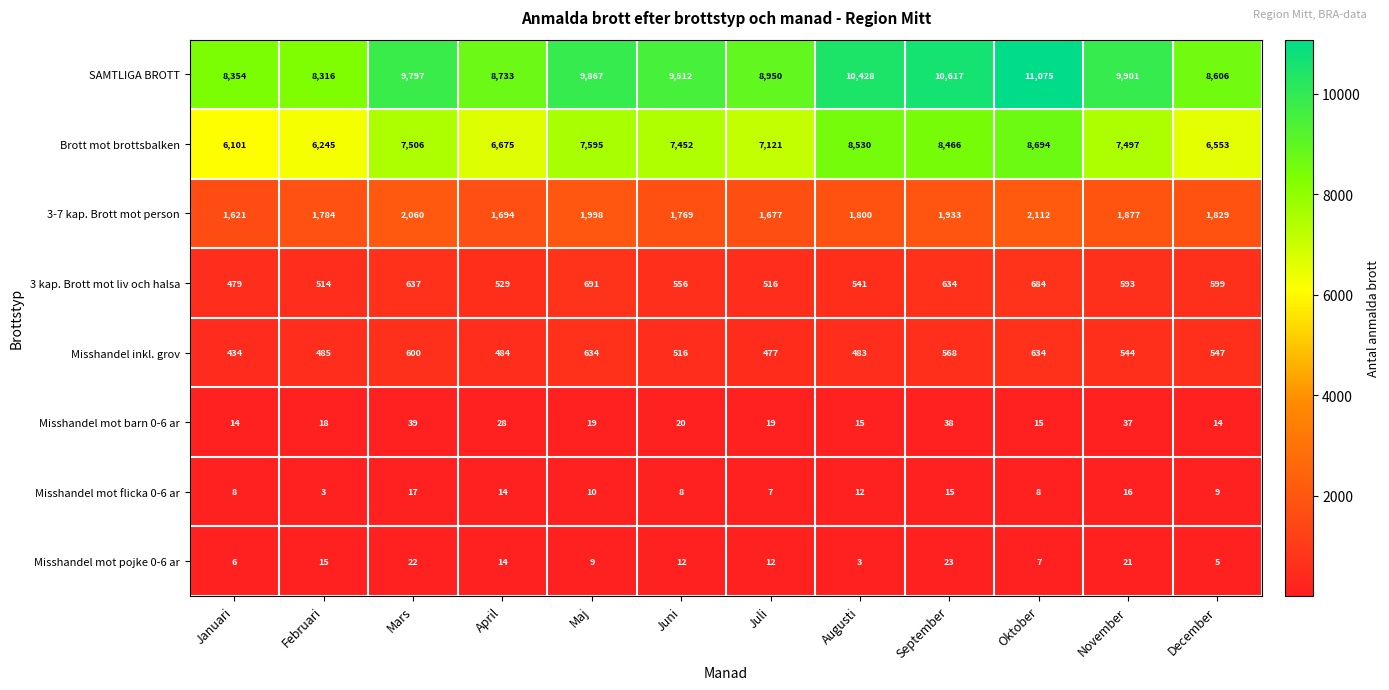

The Misshandel mot flicka 0-6 ar series shows 17 at Mars. True or false?

True